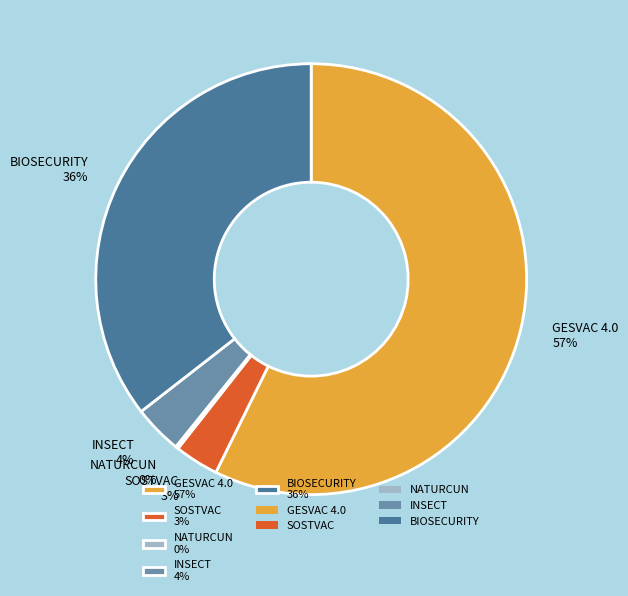

To the nearest percent, what is the average slice percentage?

20%